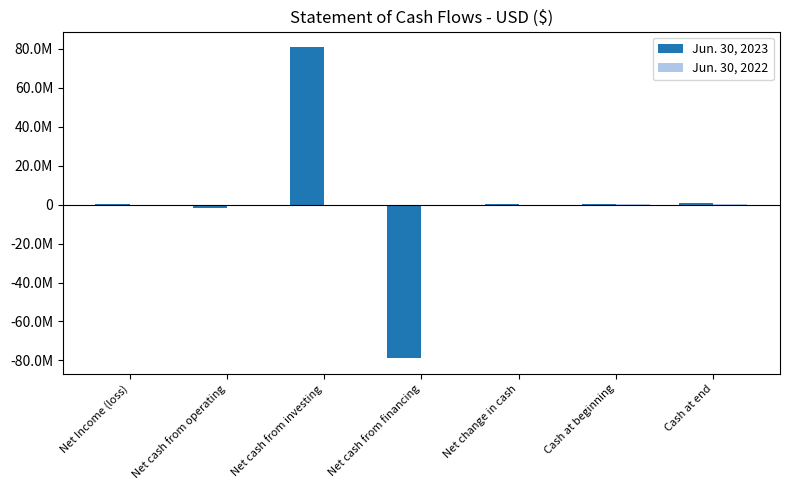

At Cash at end, list the series in order from smallest to largest.

Jun. 30, 2022, Jun. 30, 2023